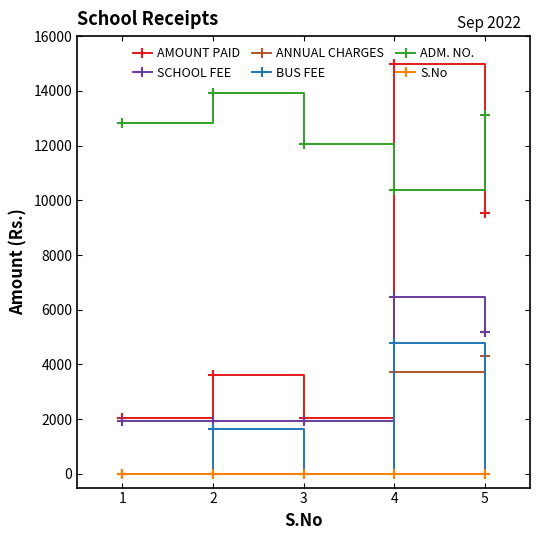

At 4, list the series in order from smallest to largest.

S.No, ANNUAL CHARGES, BUS FEE, SCHOOL FEE, ADM. NO., AMOUNT PAID